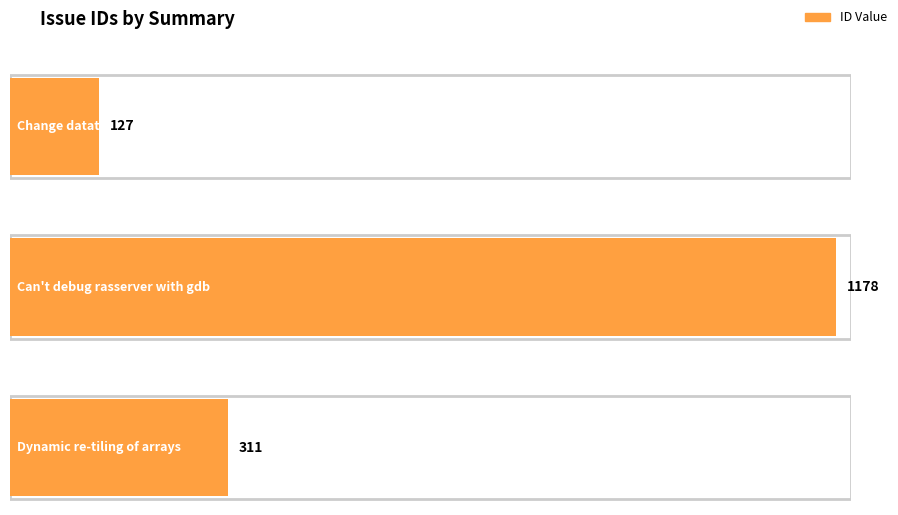

What is the label of the 3rd bar from the right?

Change datatype of OId to long